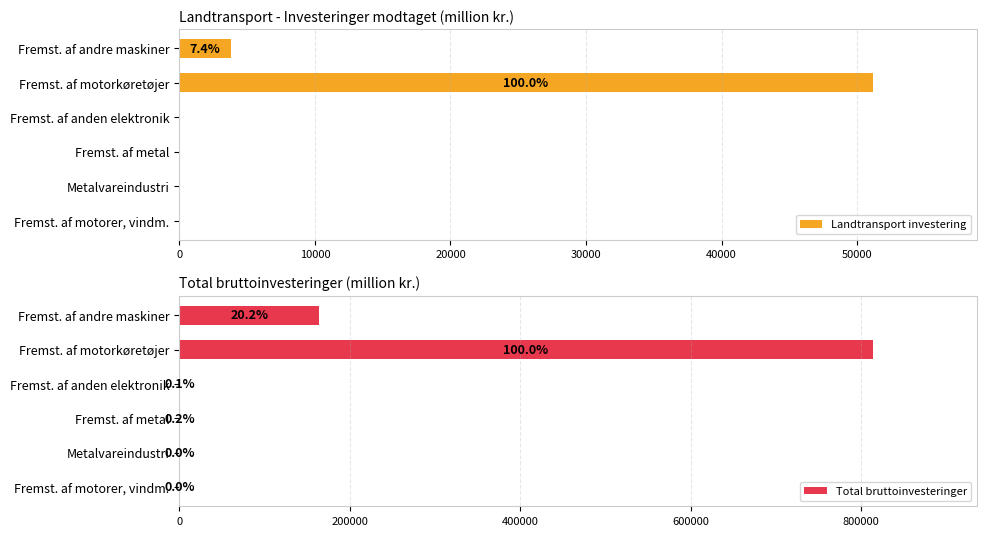

How many series are shown in this chart?

2